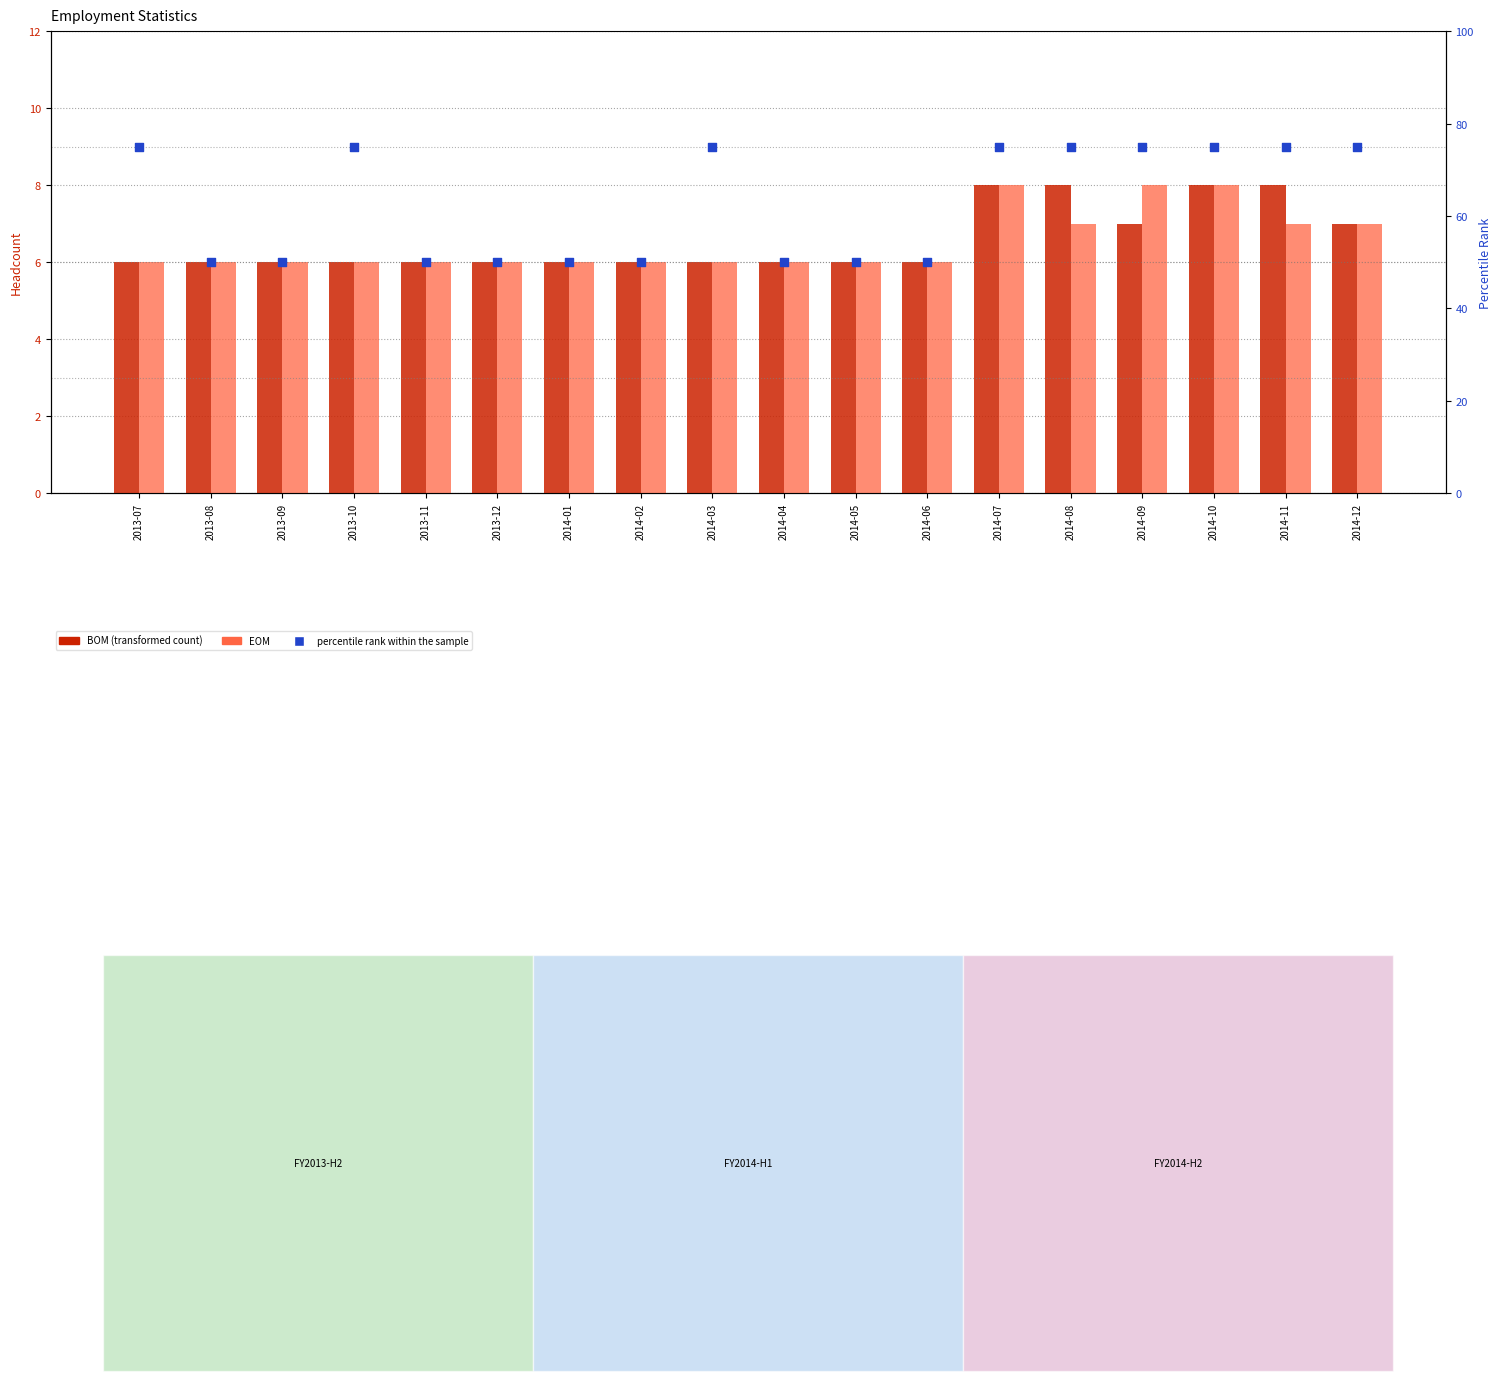

What are all the series names shown in the legend?

BOM, EOM, percentile rank within the sample